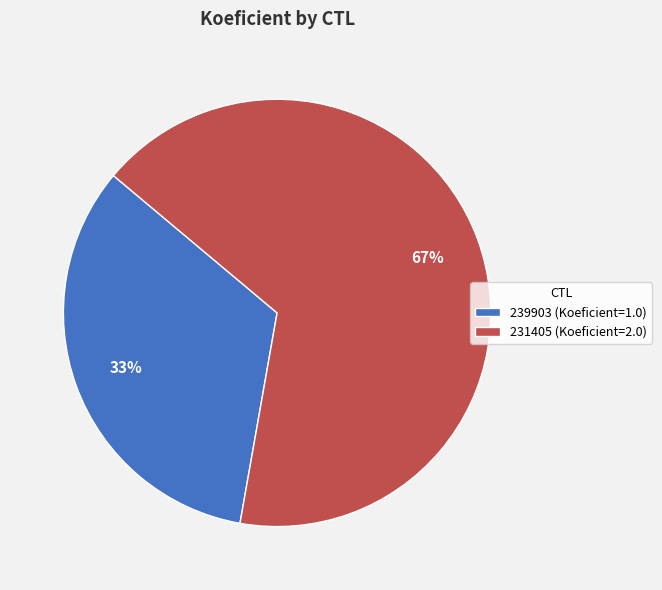

Rank the categories by value from highest to lowest.

231405, 239903